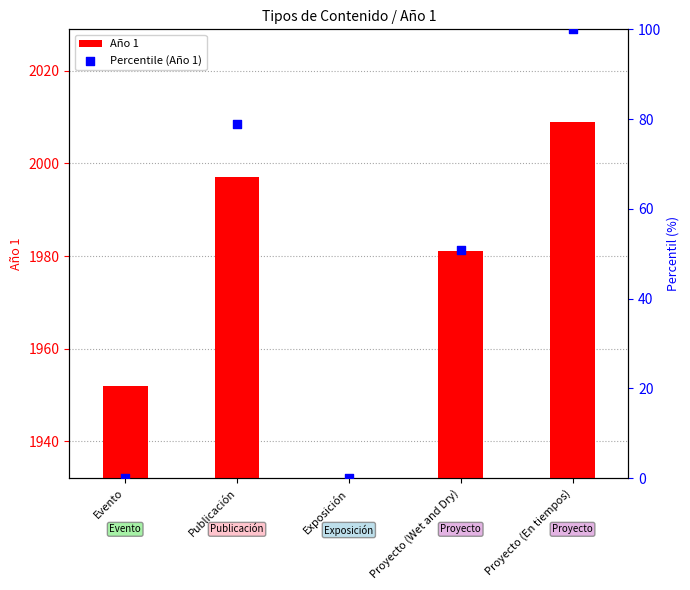

Which series reaches the minimum Y coordinate?

Año 1